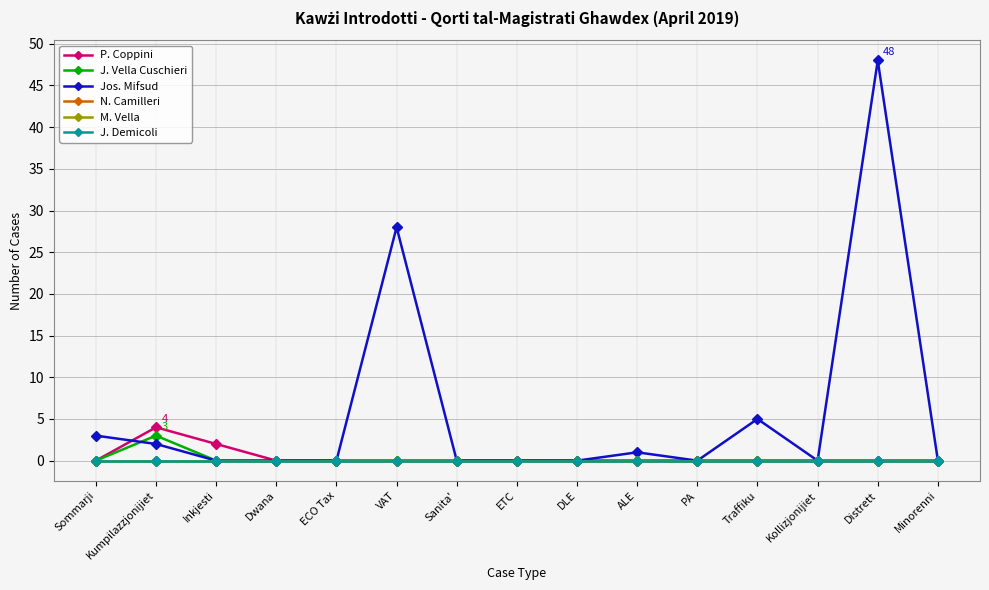

What is the greatest value displayed?

48